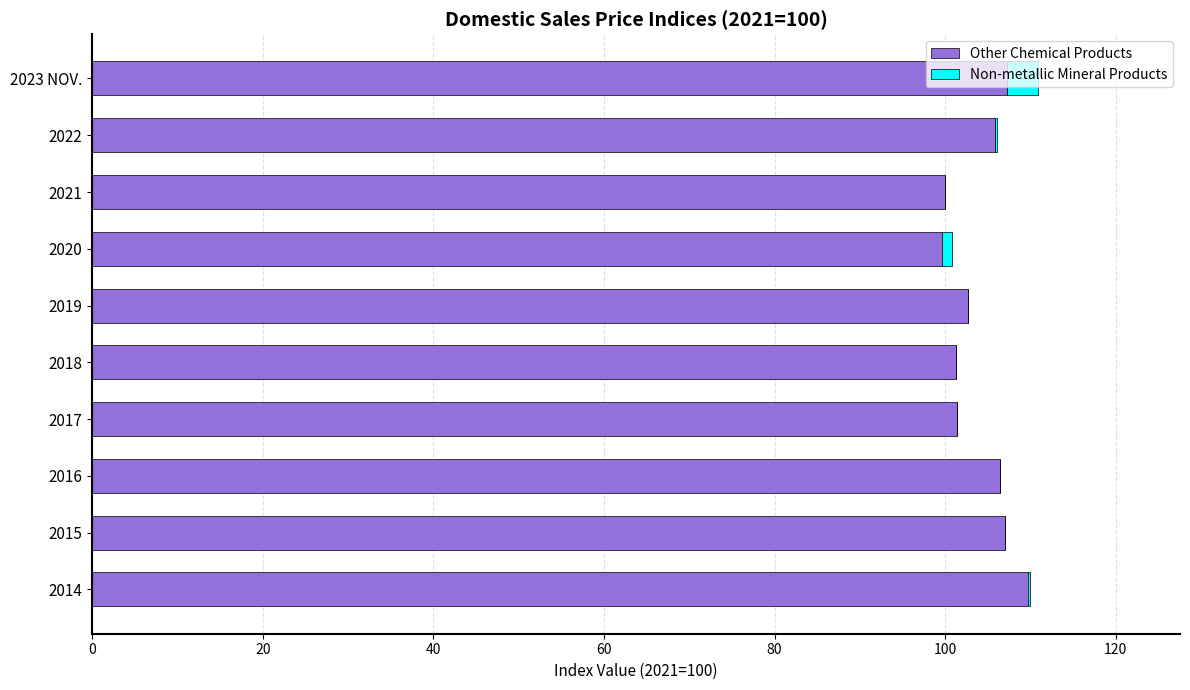

What is the sum of all Other Chemical Products values?

1041.2